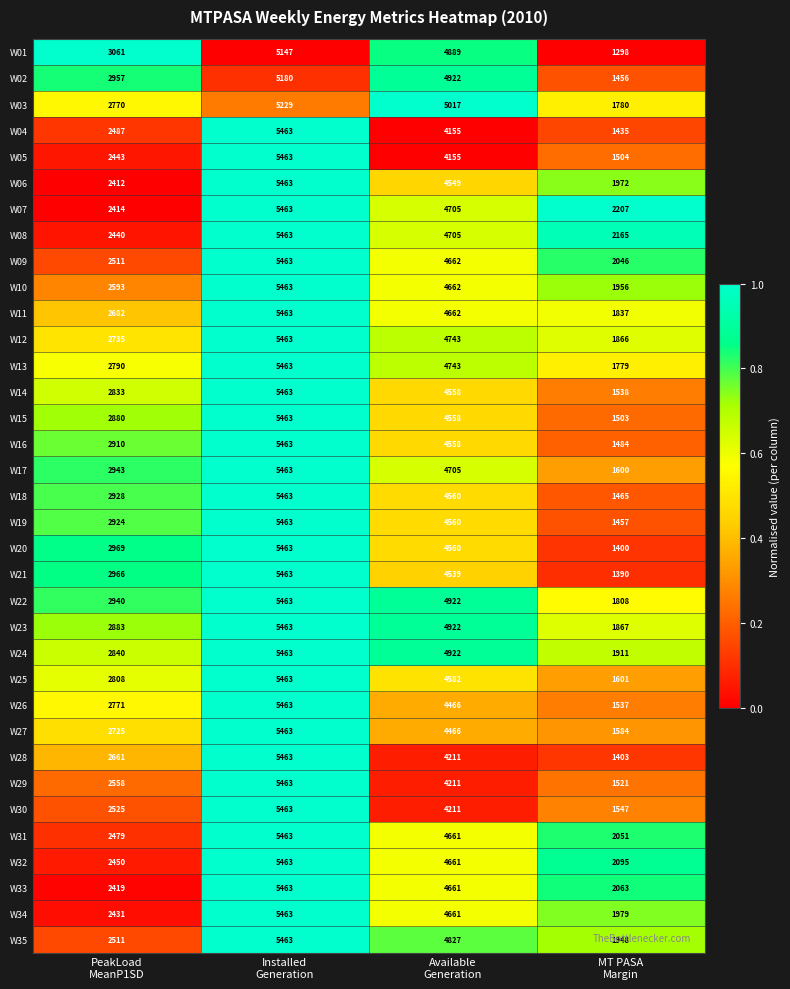

What is the sum of all W06 values?

14396